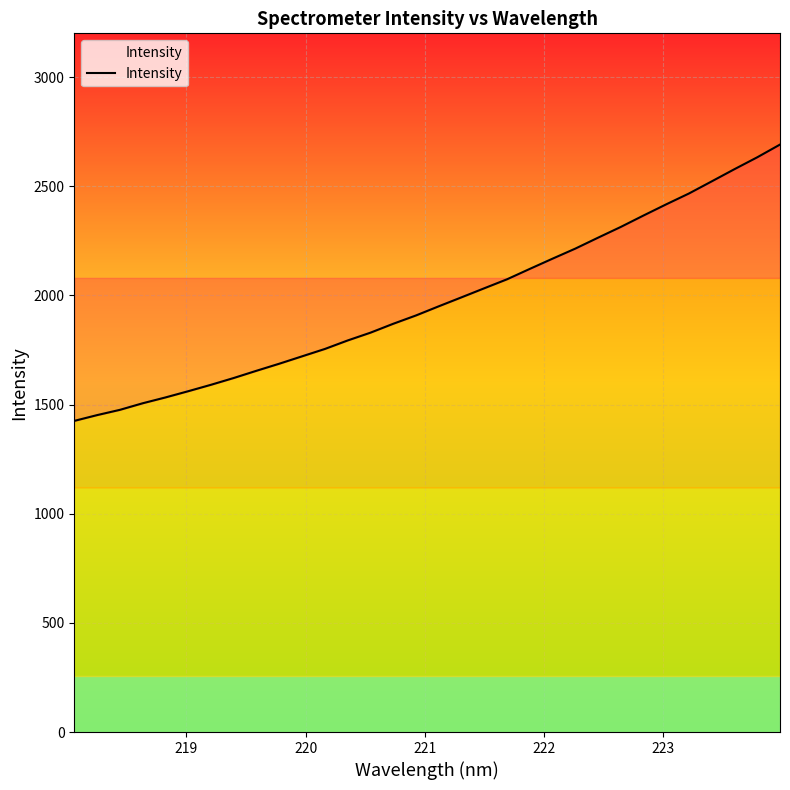

What is the difference between the second highest and minimum values?

1207.3